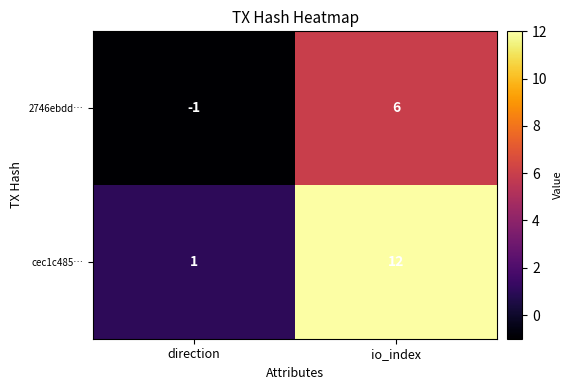

What is the difference between the maximum and minimum values in the cec1c485… series?

11